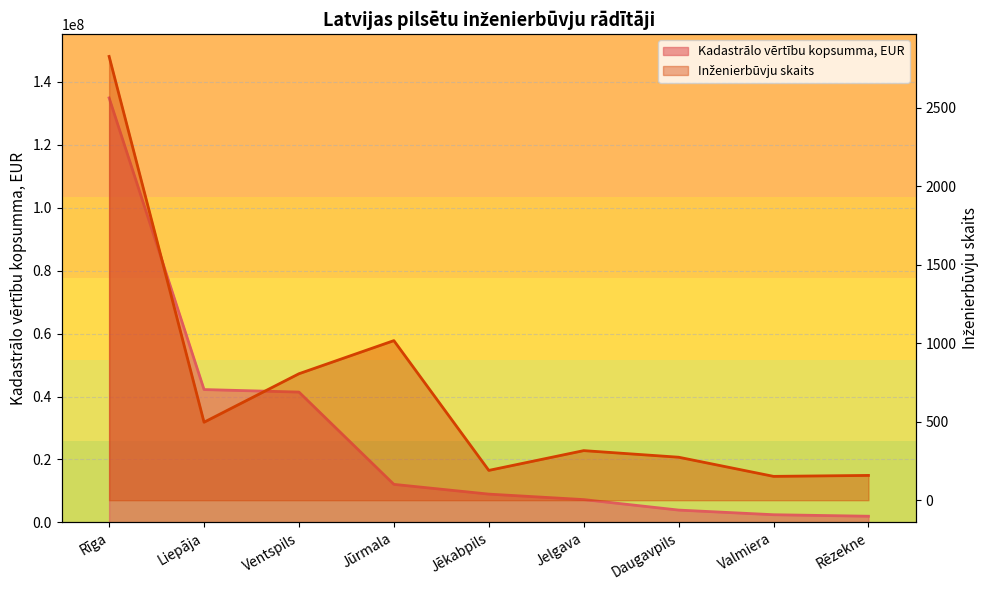

At which category is the sum across all series the highest?

Rīga